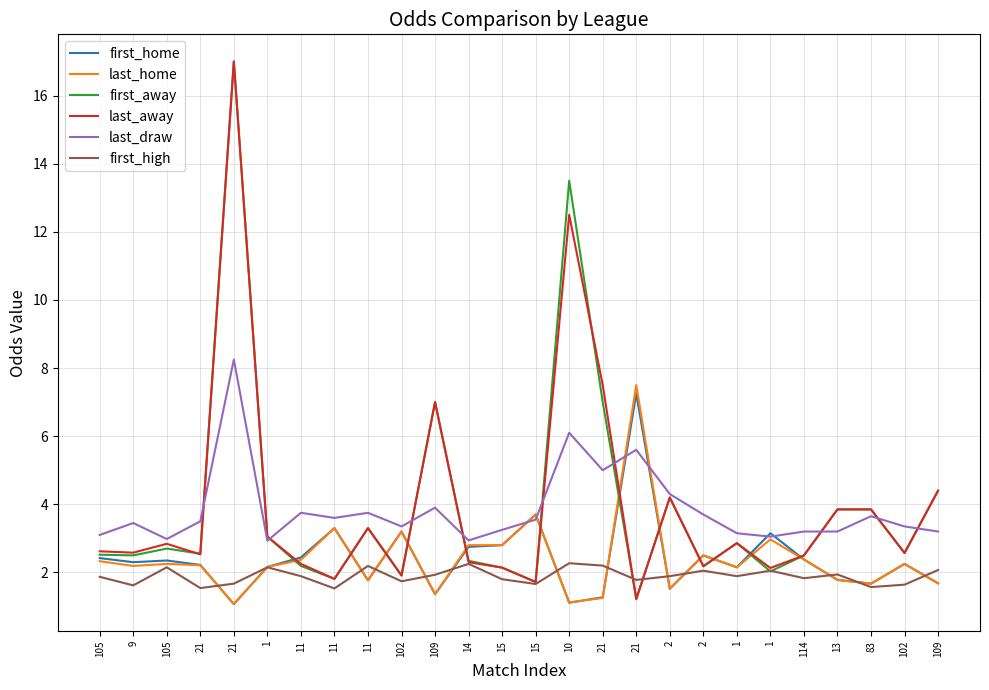

What is the difference between the highest and lowest values at 114?

1.4